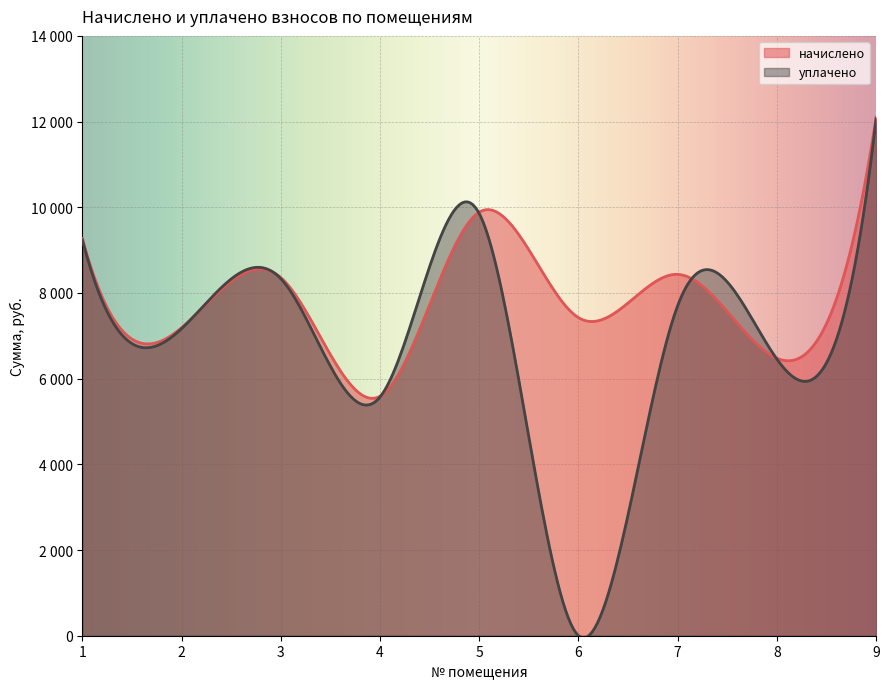

What is the total value across all series at 2?

14357.5